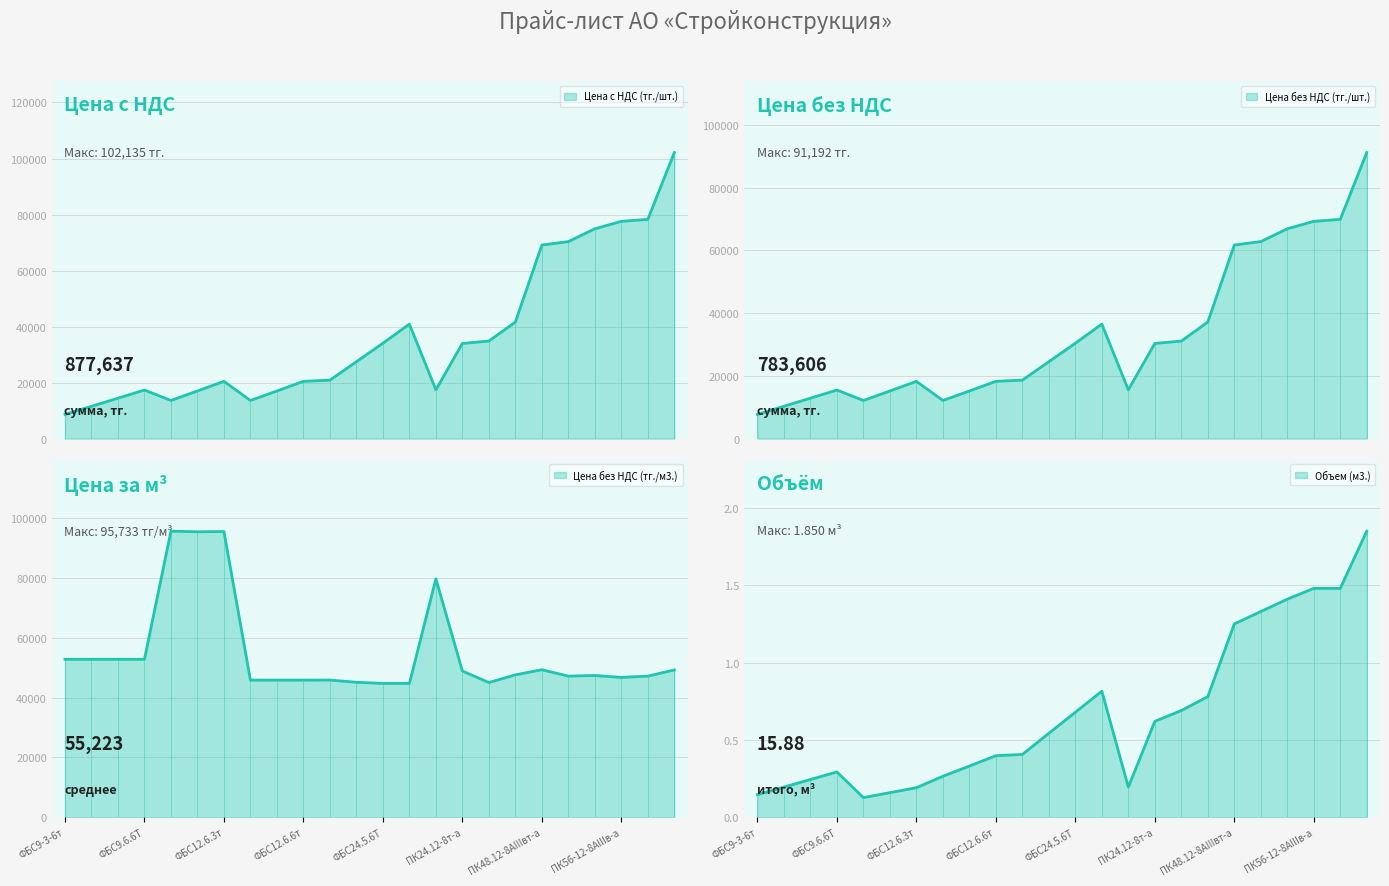

List the series in order of their peak value, highest first.

Цена с НДС (тг./шт.), Цена без НДС (тг./м3.), Цена без НДС (тг./шт.), Объем (м3.)